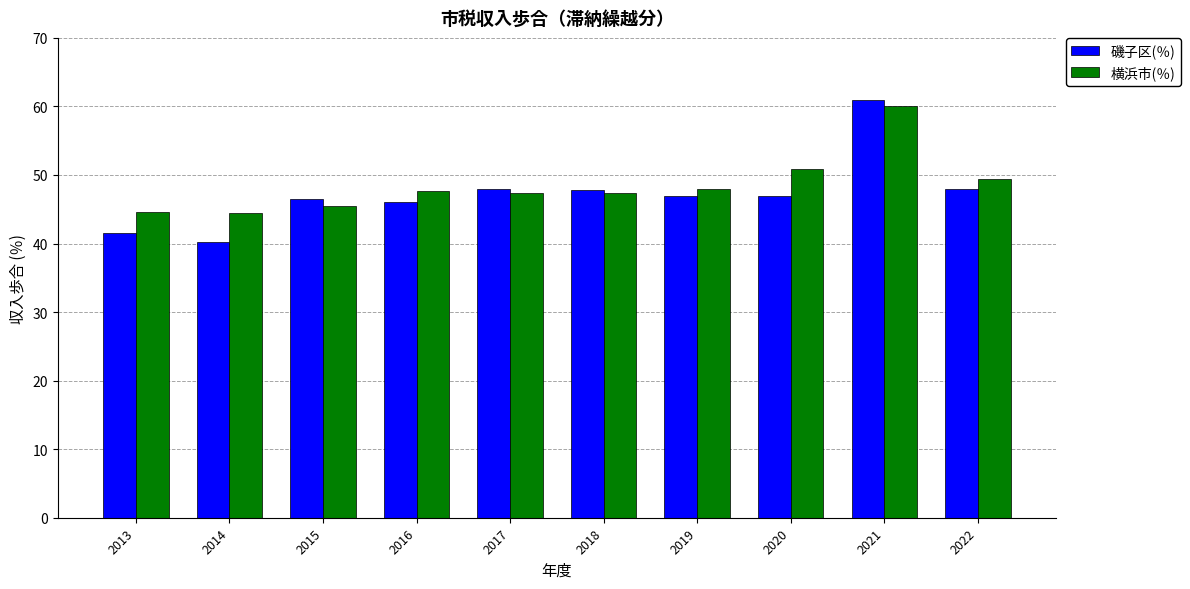

What is the maximum value shown in the chart?

60.9